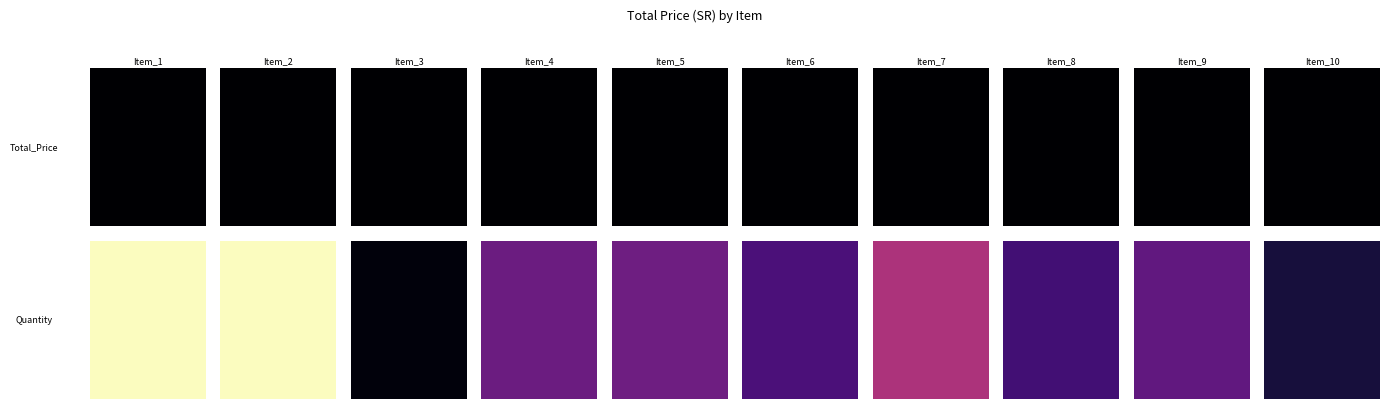

The 2 series shows 67000 at 51142941000. True or false?

True